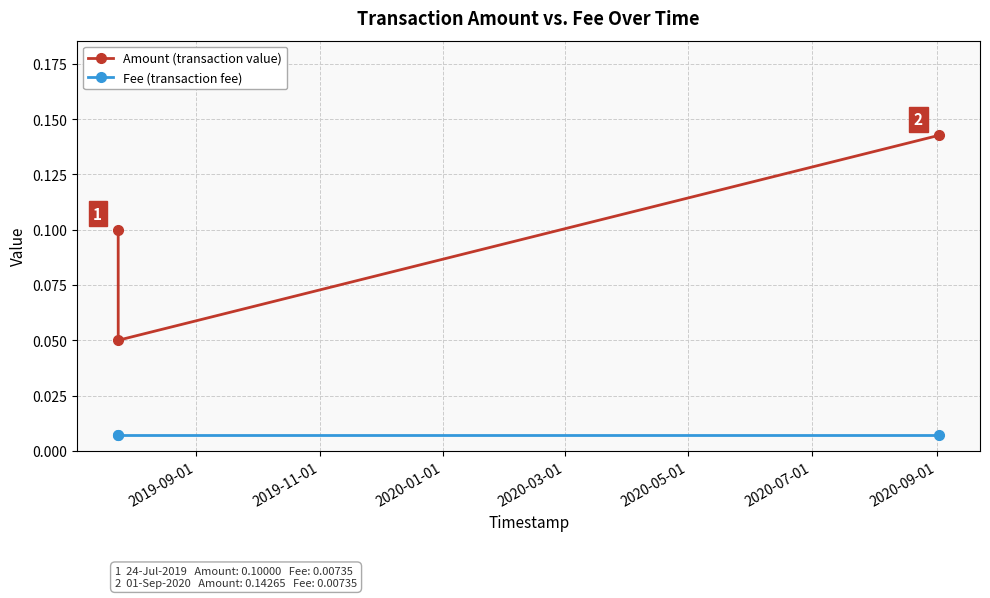

Count the Amount (transaction value) values in the range 0 to 1.

3